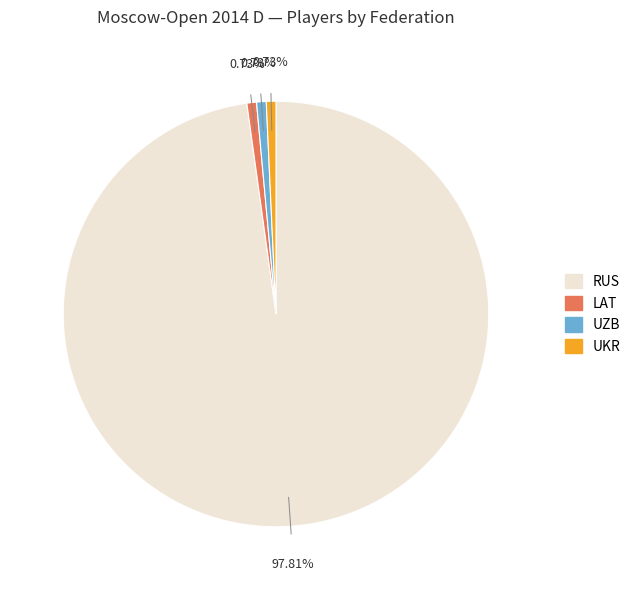

Does any single category account for the majority?

Yes